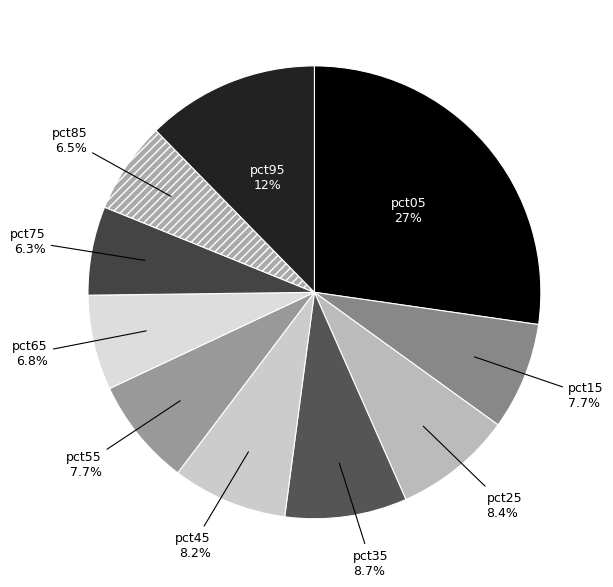

The pct05 slice represents 27% of the pie. True or false?

True